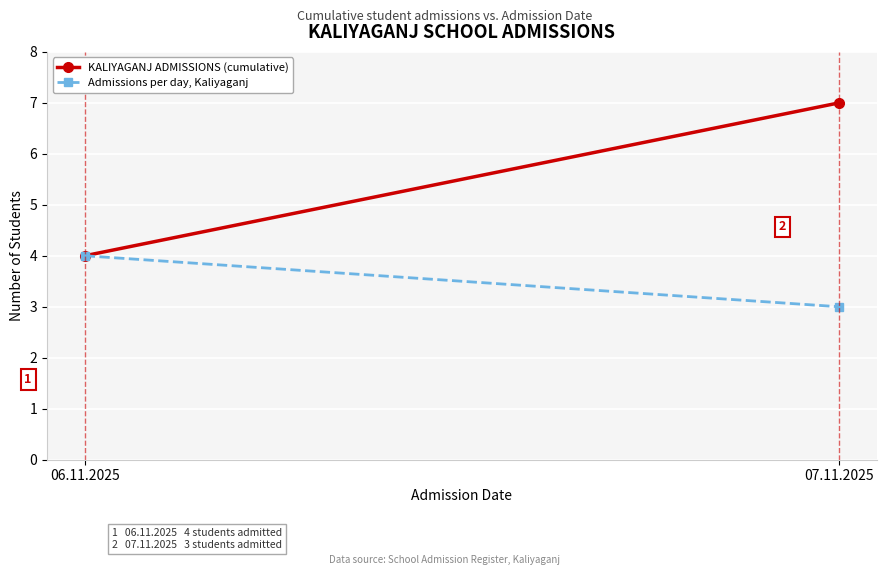

True or false: KALIYAGANJ ADMISSIONS (cumulative) has a value of 2 at 06.11.2025.

False